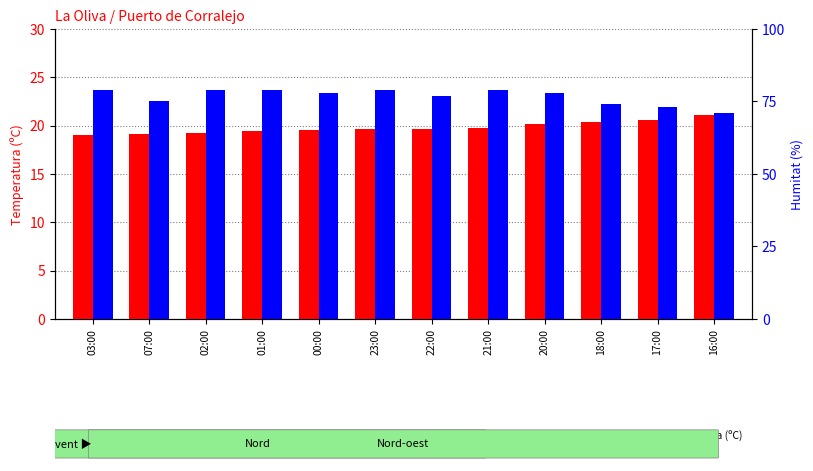

What are all the series names shown in the legend?

Temperatura (ºC), Humitat (%)